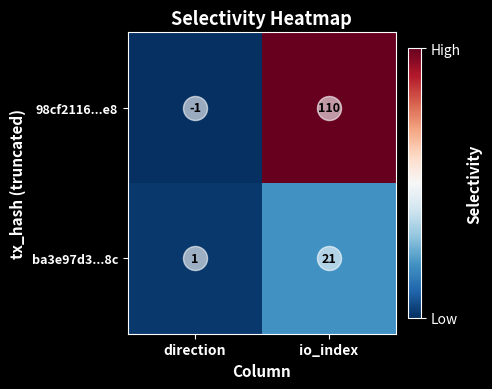

Which label corresponds to the smallest value in the chart?

direction